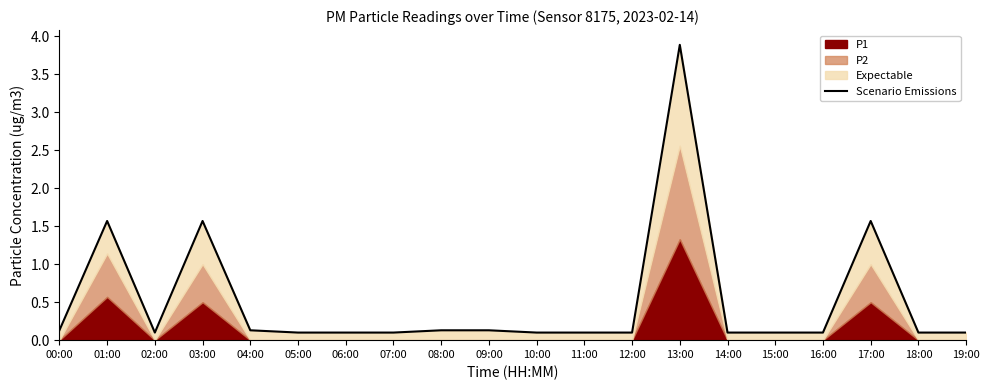

What is the sum of all values?

10.3